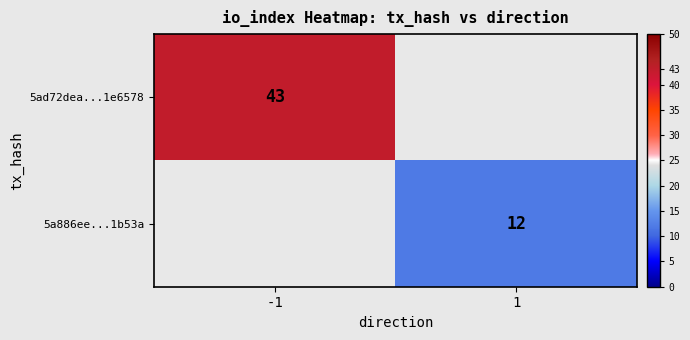

The value of 5ad72dea...1e6578 at -1 is 43. True or false?

True